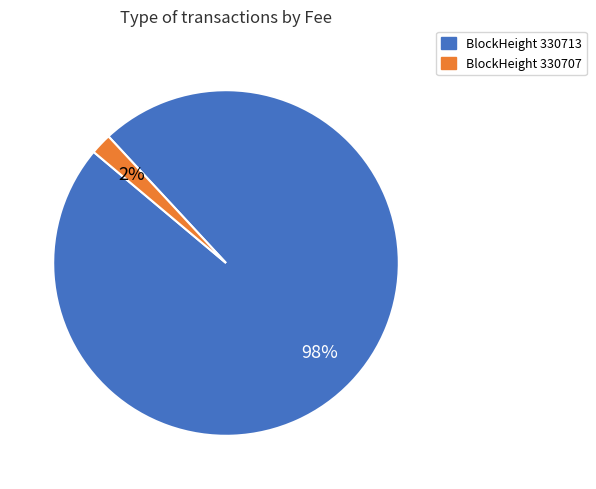

To the nearest percent, what is the difference between the largest and smallest slice percentages?

96%